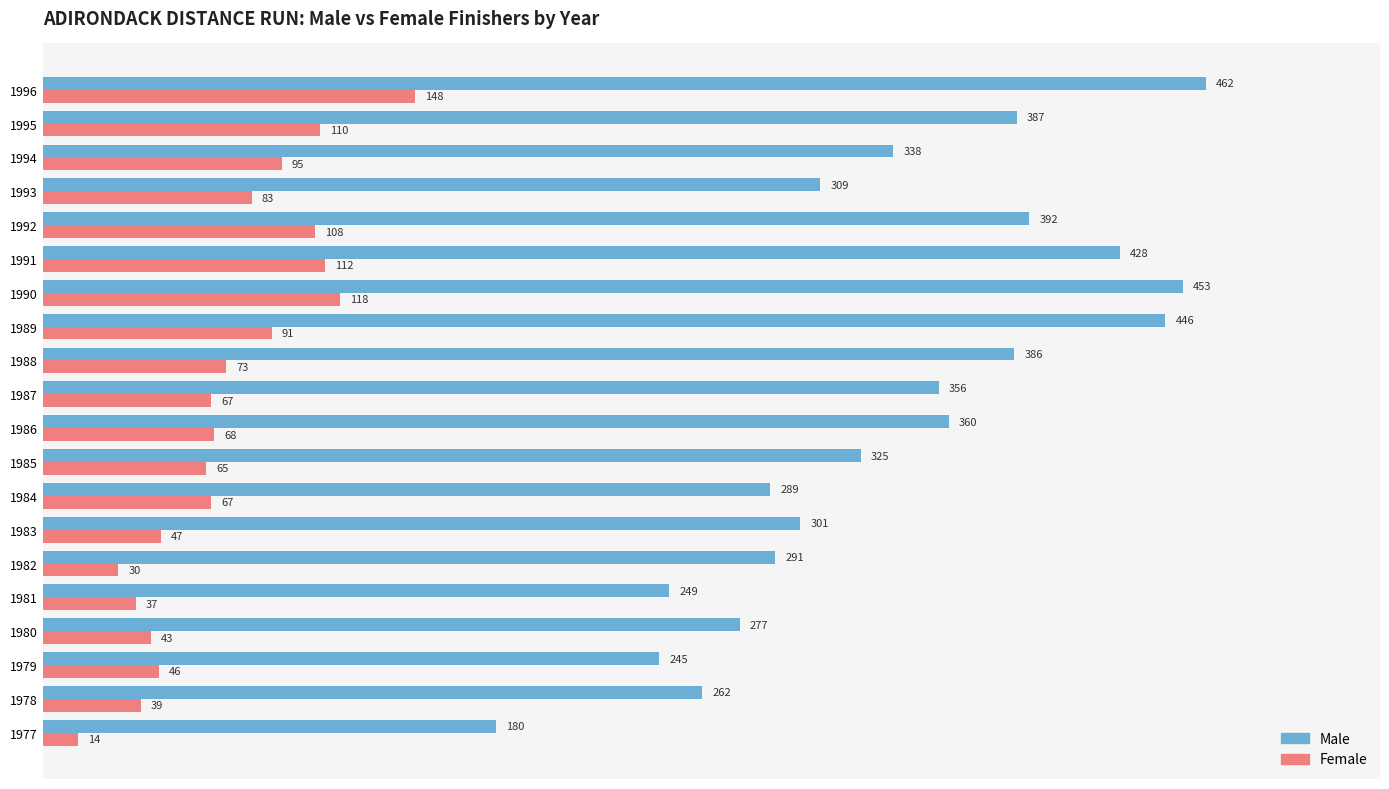

What is the spread (max minus min) of values at 1978?

223